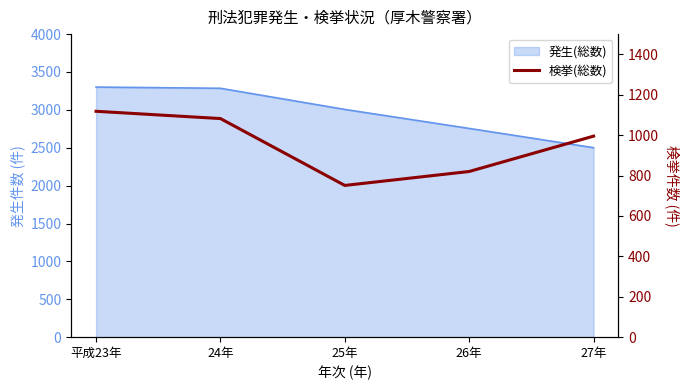

True or false: the data shows 773 at 平成23年.

False